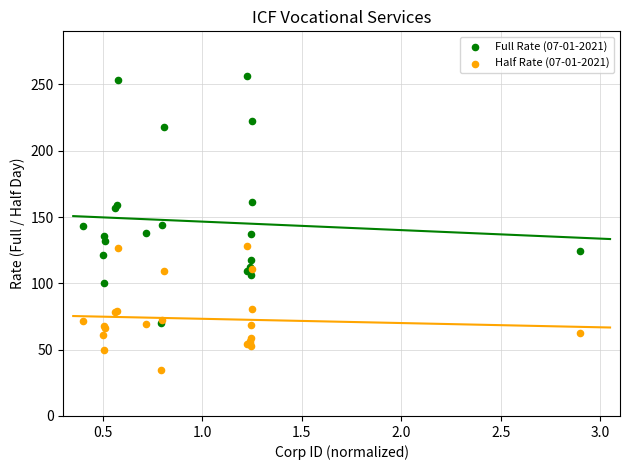

Which series contains the highest Y value?

Full Rate (07-01-2021)